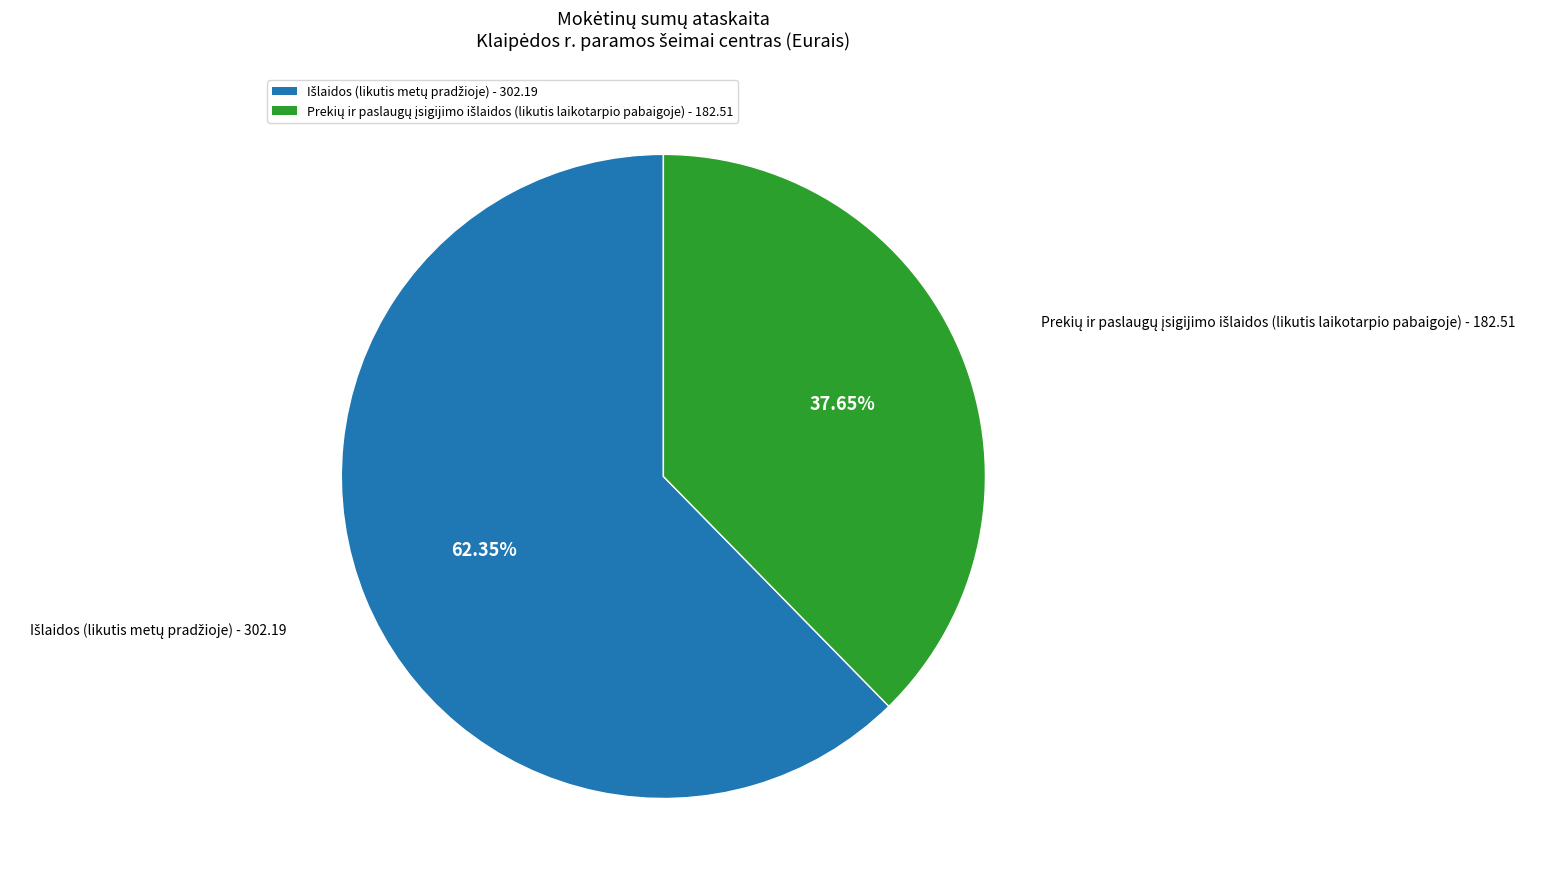

Is there any slice that represents more than half of the pie?

Yes